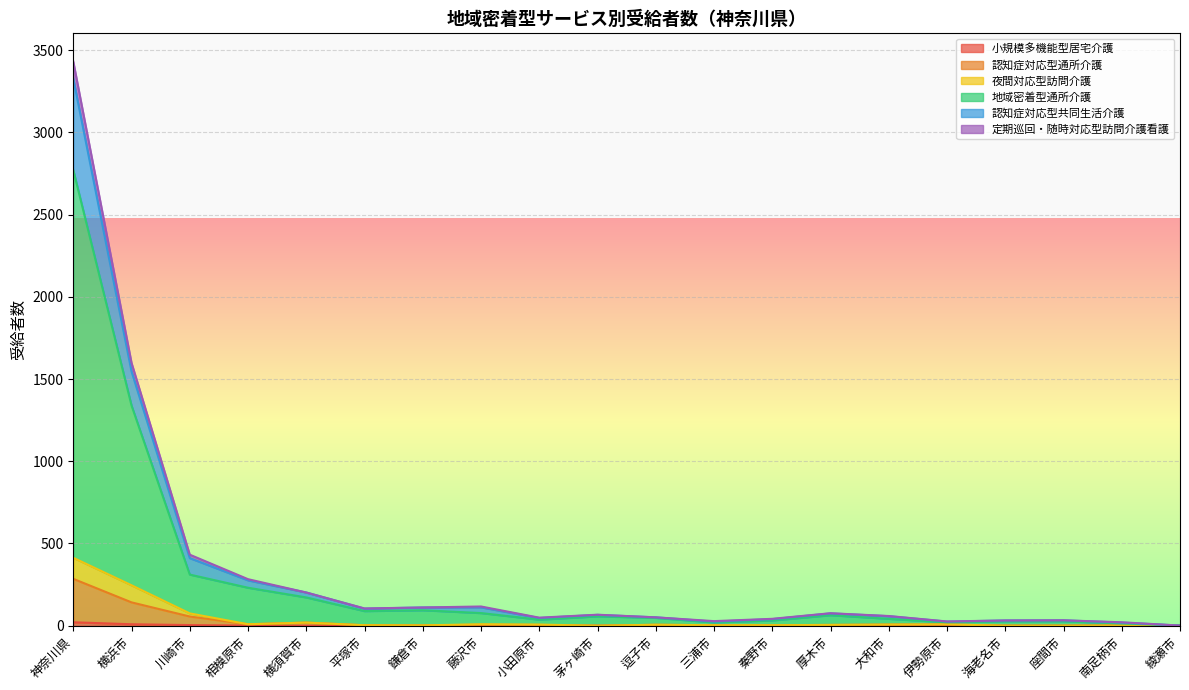

How many interior local valleys does the 夜間対応型訪問介護 series have?

3